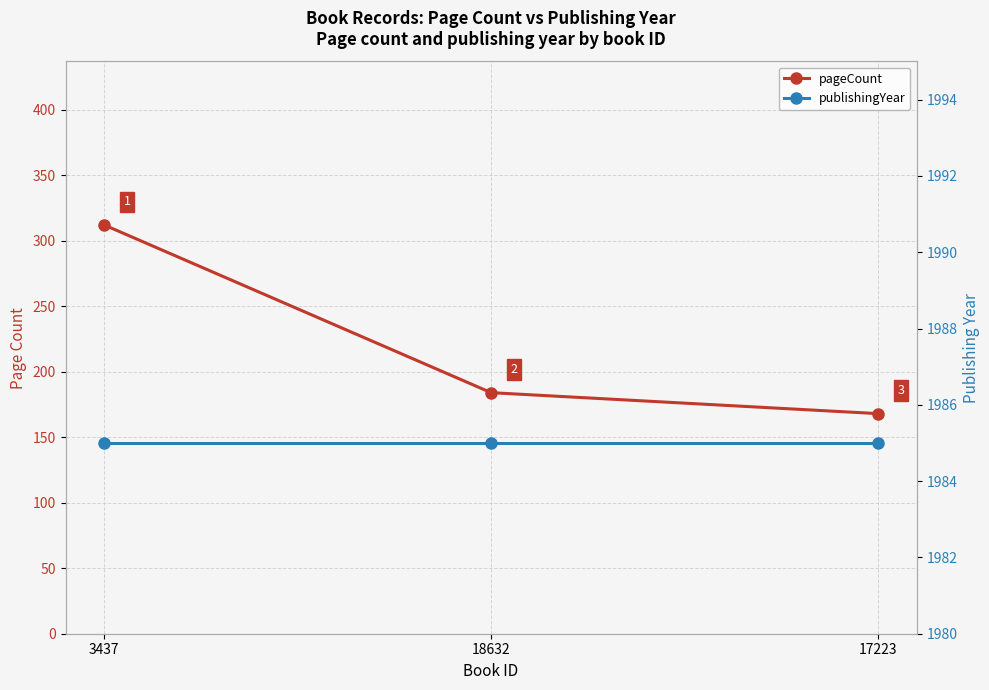

Rank the series by their maximum value, from highest to lowest.

publishingYear, pageCount